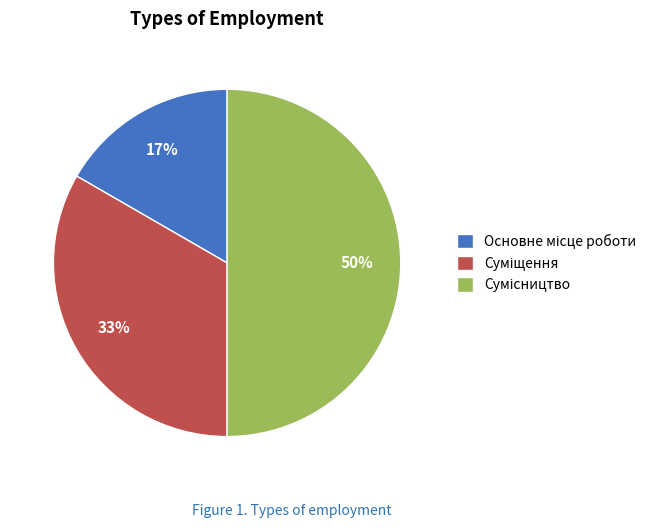

To the nearest percent, what is the average slice percentage?

33%